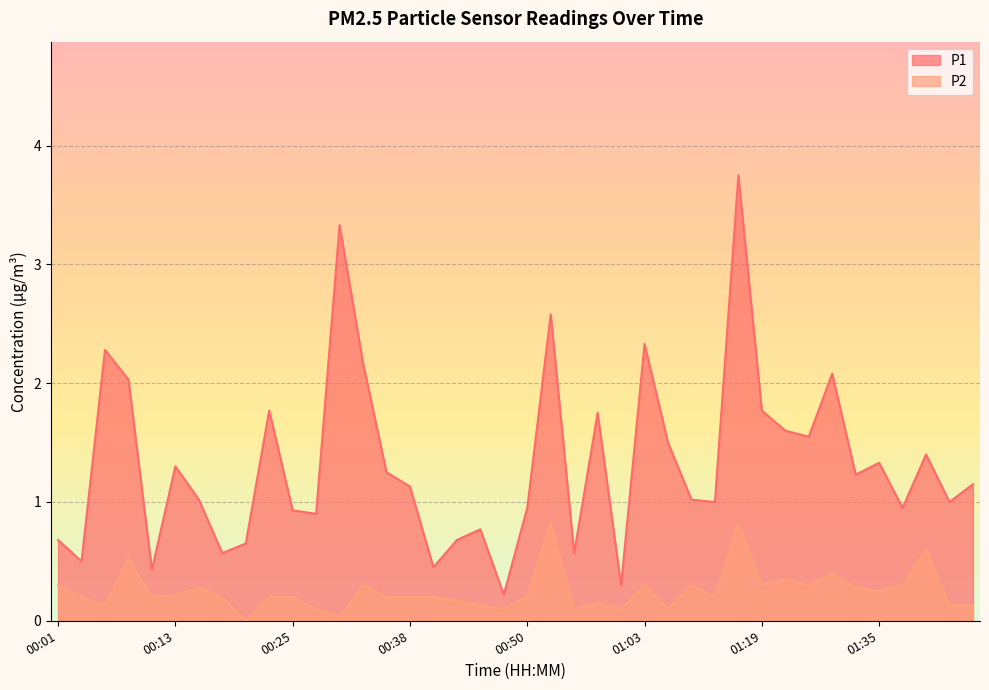

Which series changed the most between 00:06 and 00:21?

P1